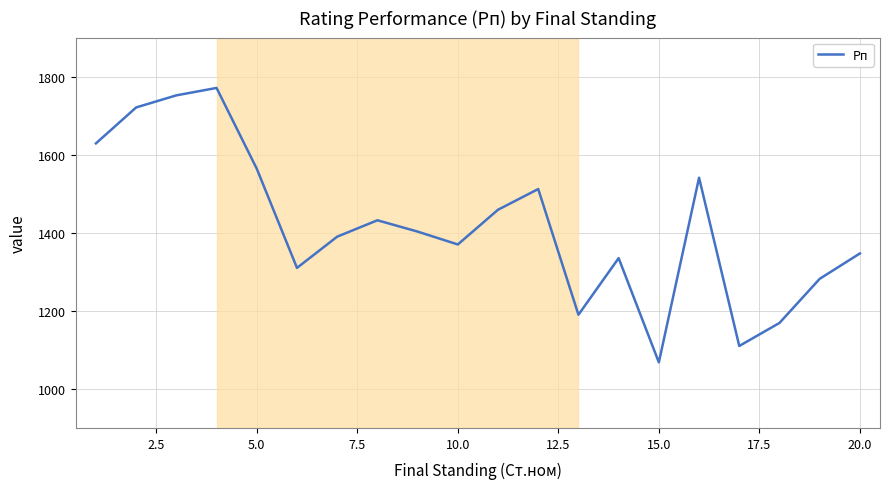

What is the difference between the maximum and minimum values?

703